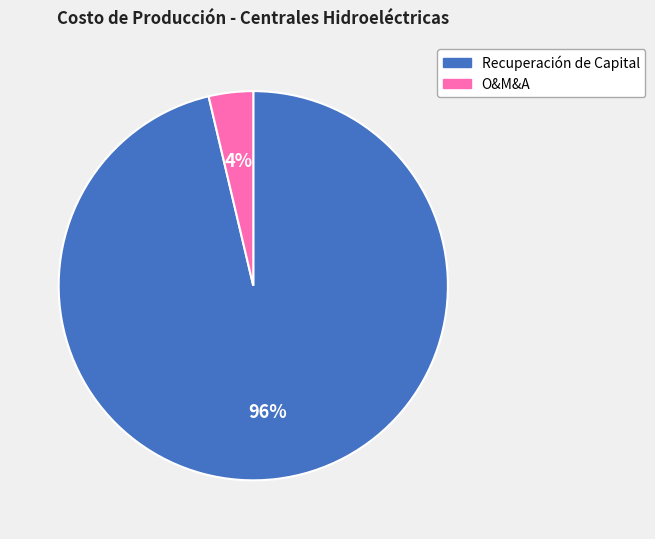

The O&M&A slice represents 4% of the pie. True or false?

True